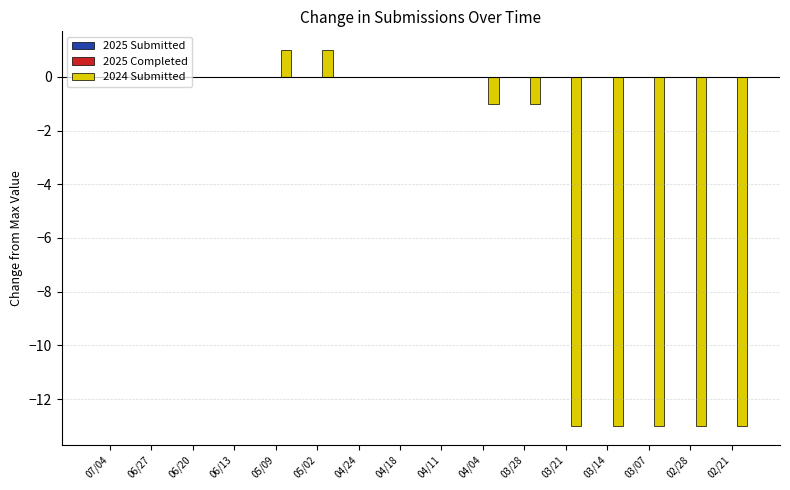

Which has a higher value, 06/27 or 02/28?

06/27